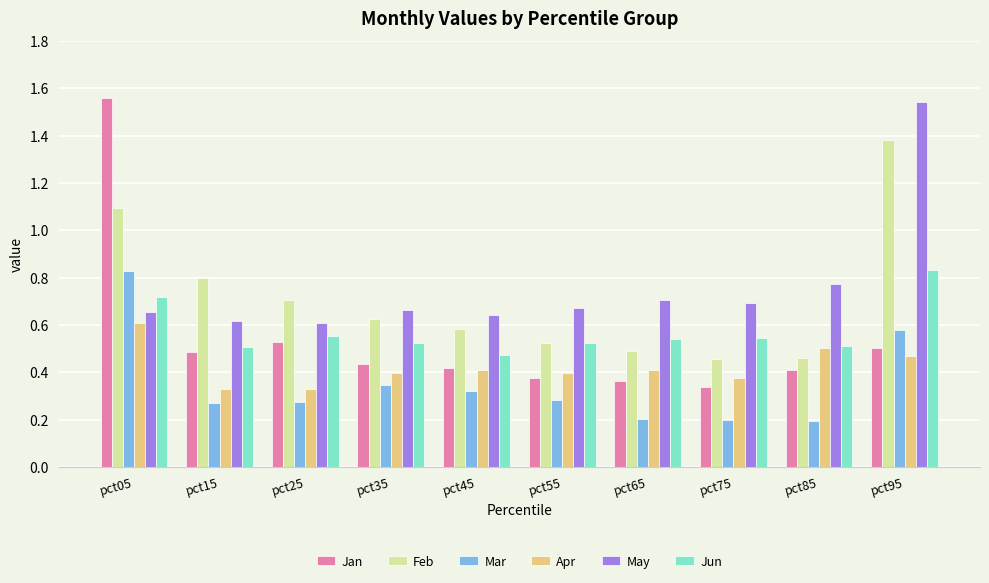

True or false: Jun has a value of 0.2 at pct75.

False